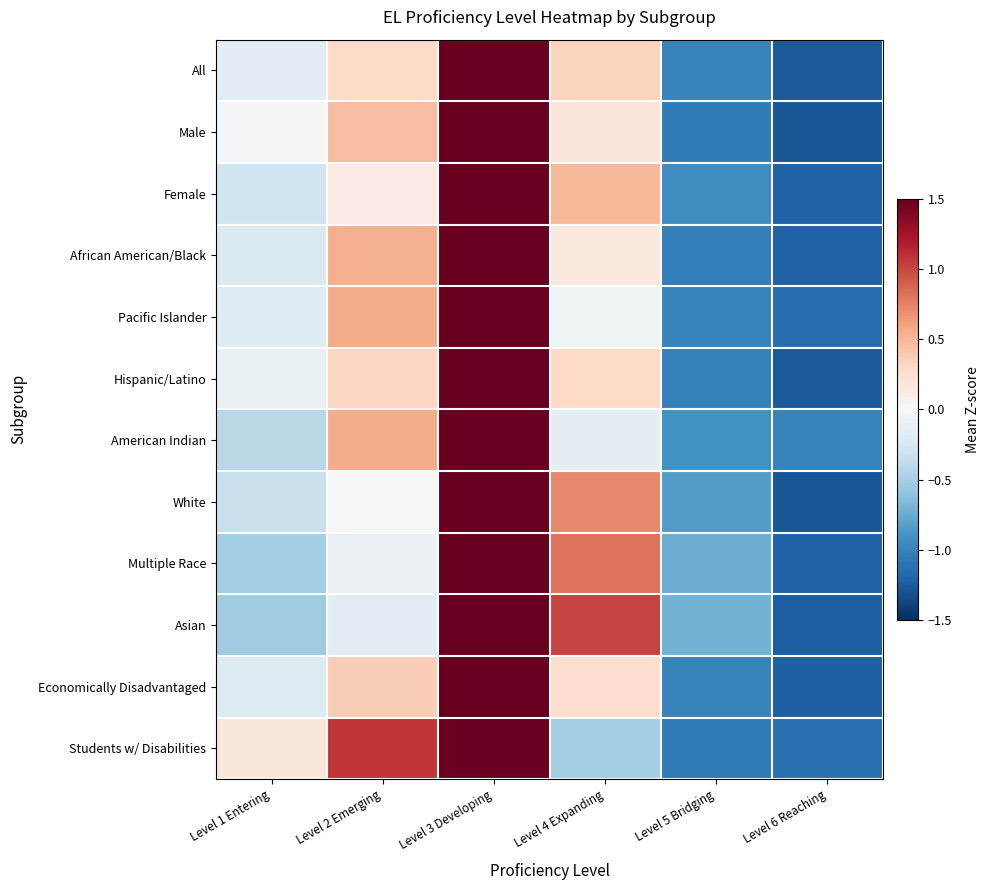

What is the greatest value displayed?

1.9